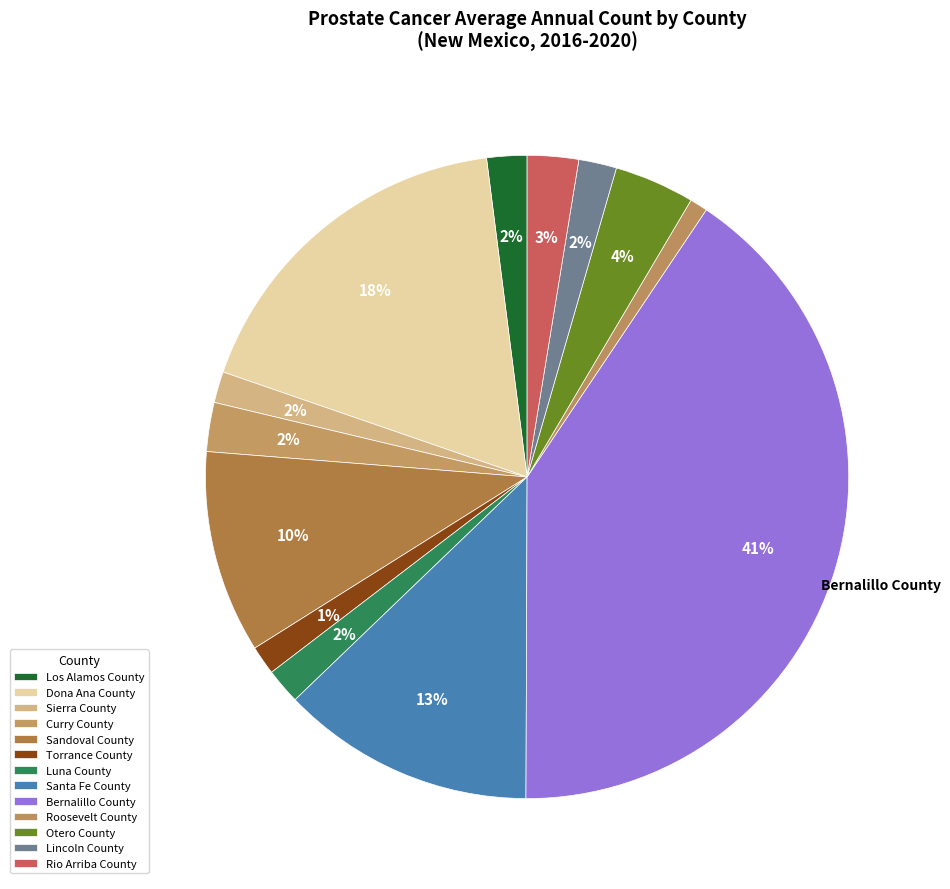

How many segments does this pie chart have?

13